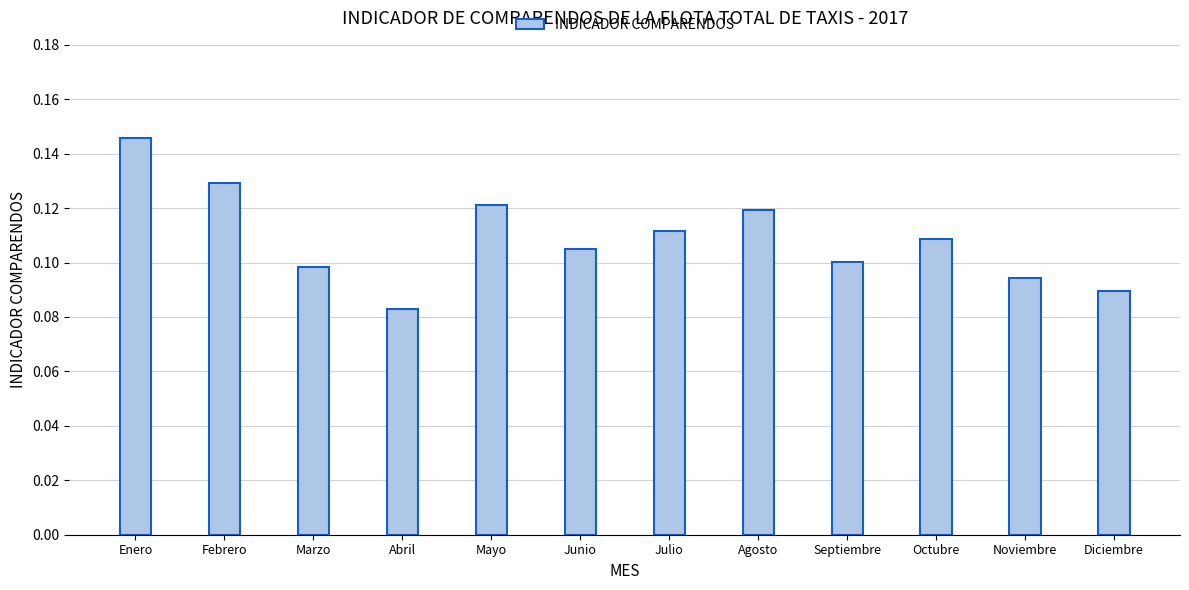

Count the values in the range 0 to 1.

12